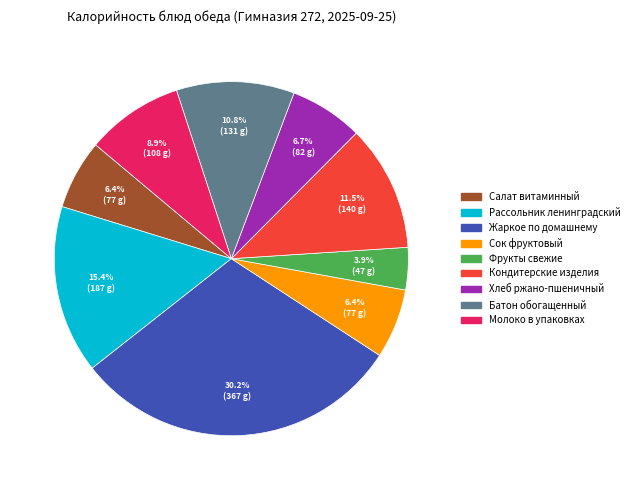

Which has a higher value, Кондитерские изделия or Фрукты свежие?

Кондитерские изделия